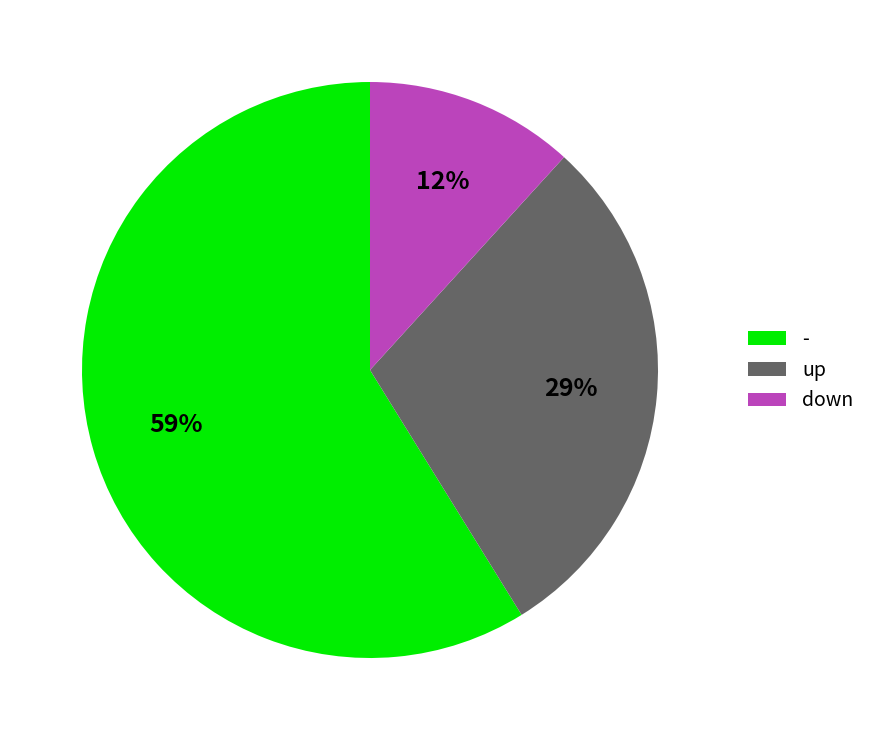

What percentage is the down slice, to the nearest percent?

12%